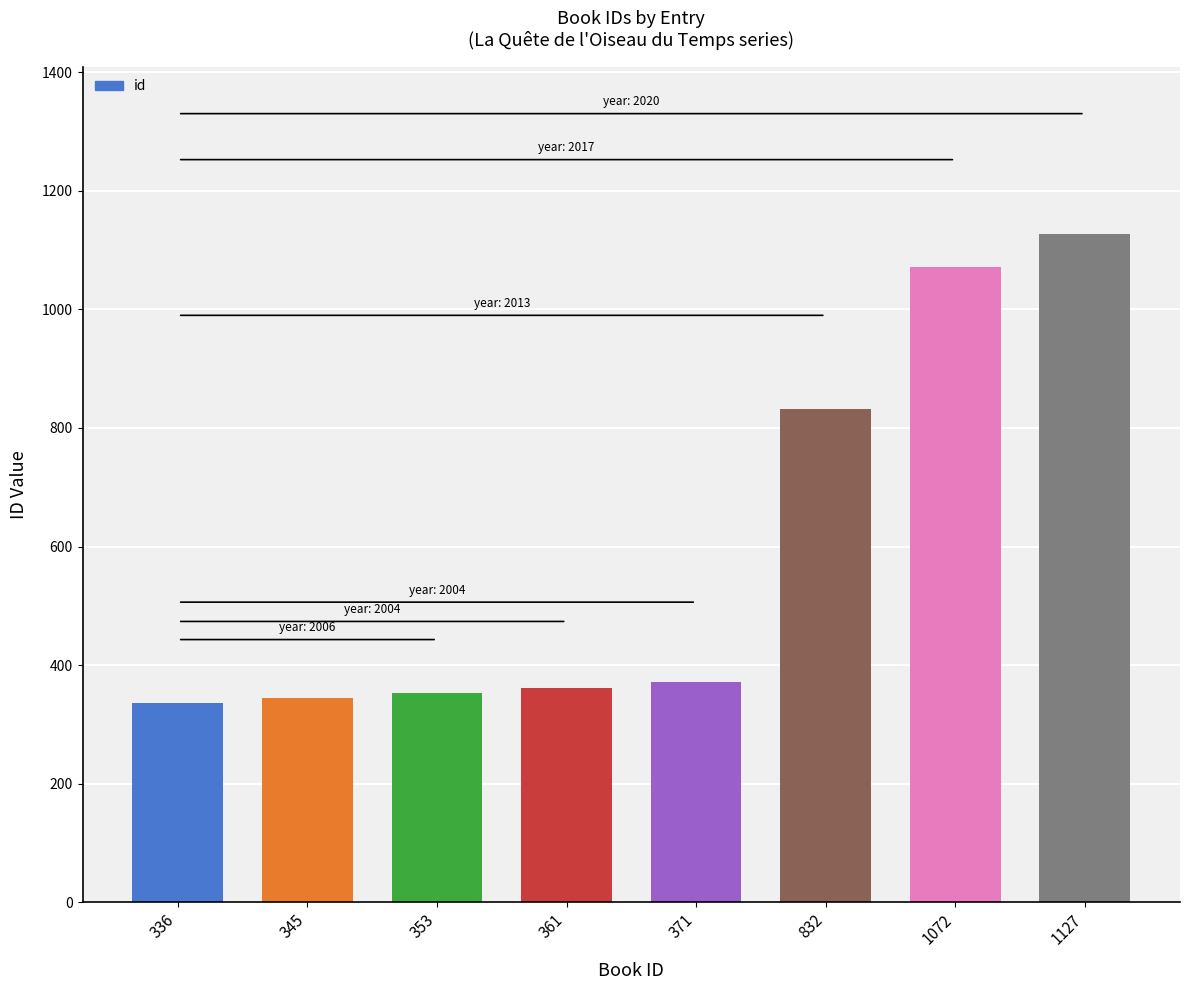

At which label is the value closest to 731?

832